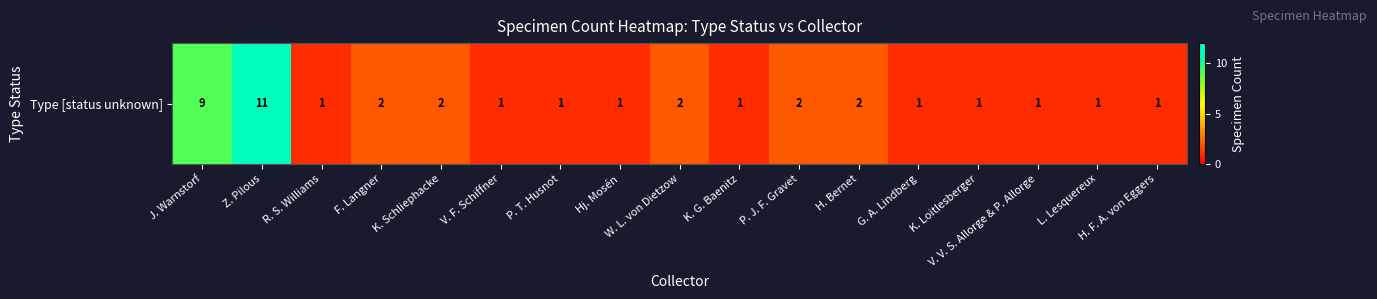

Reading right to left, list all the values displayed in this chart.

H. F. A. von Eggers=1	L. Lesquereux=1	V. V. S. Allorge & P. Allorge=1	K. Loitlesberger=1	G. A. Lindberg=1	H. Bernet=2	P. J. F. Gravet=2	K. G. Baenitz=1	W. L. von Dietzow=2	Hj. Mosén=1	P. T. Husnot=1	V. F. Schiffner=1	K. Schliephacke=2	F. Langner=2	R. S. Williams=1	Z. Pilous=11	J. Warnstorf=9